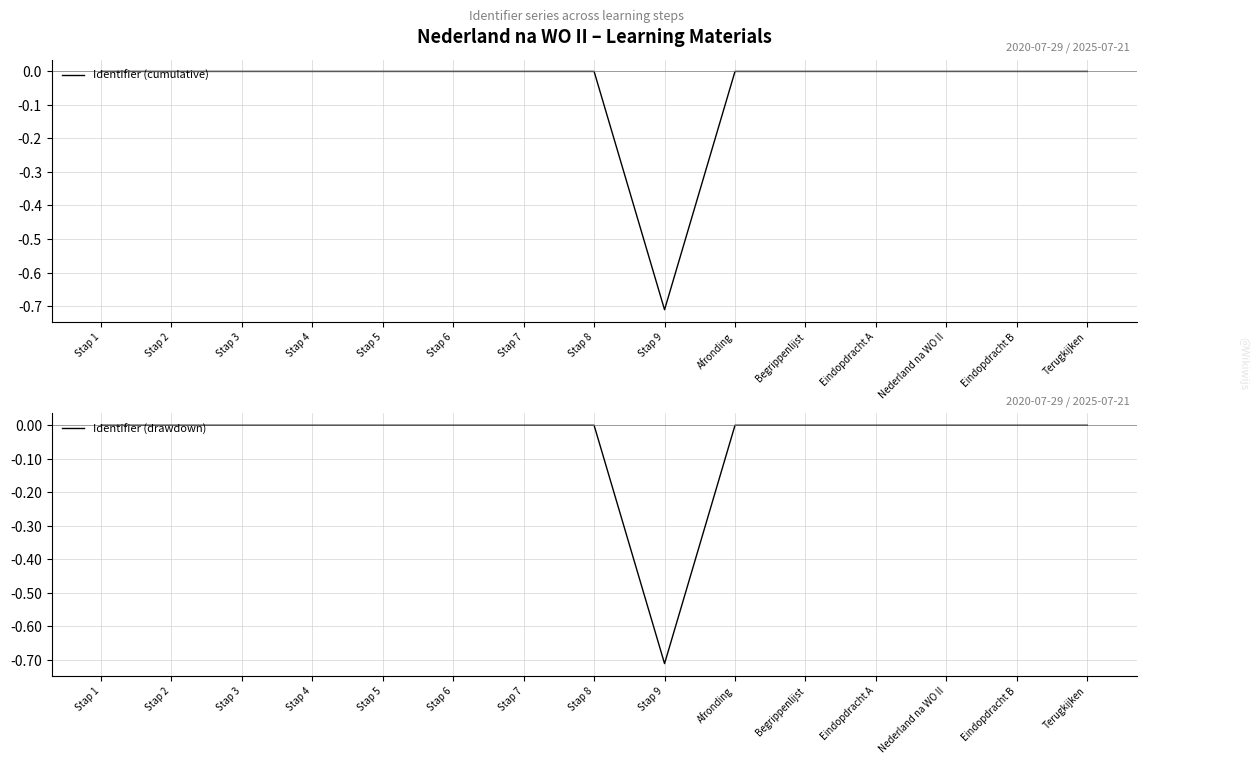

What is the label of the 13th point from the right?

Stap 3